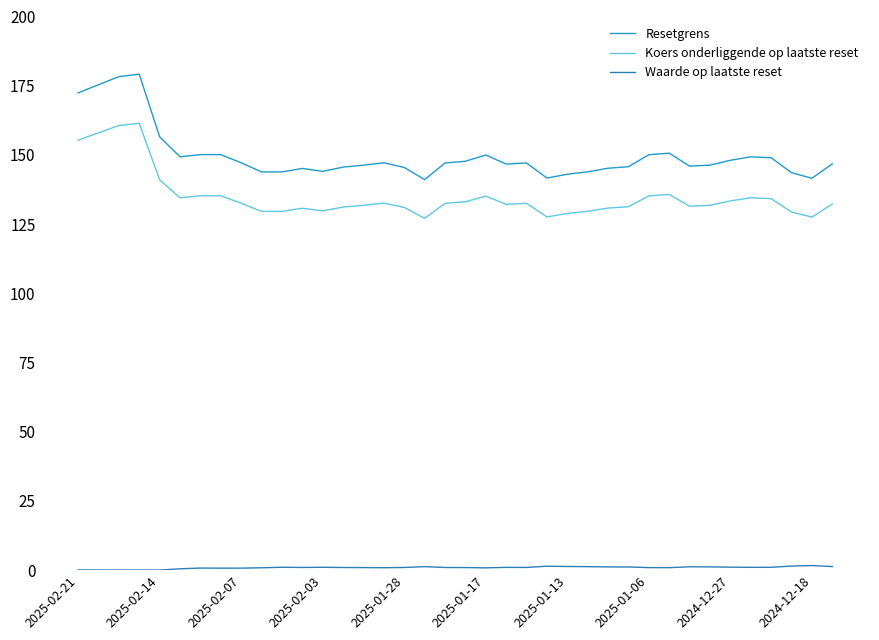

True or false: Koers onderliggende op laatste reset and Resetgrens cross at least once.

False